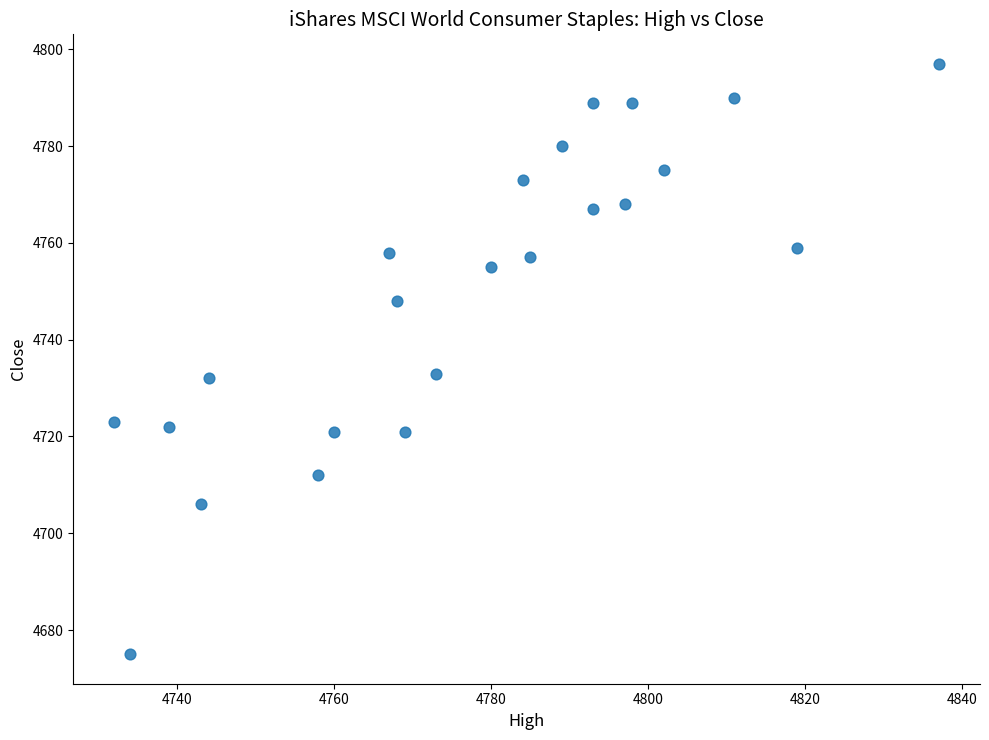

What is the range of Y values (max minus min)?

122